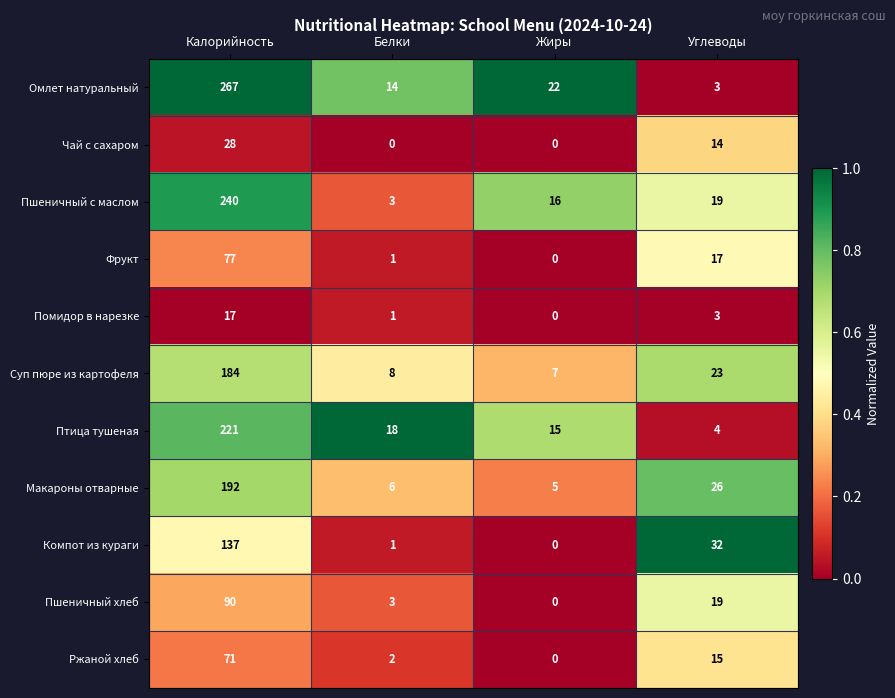

What is the total value across all series at Жиры?

65